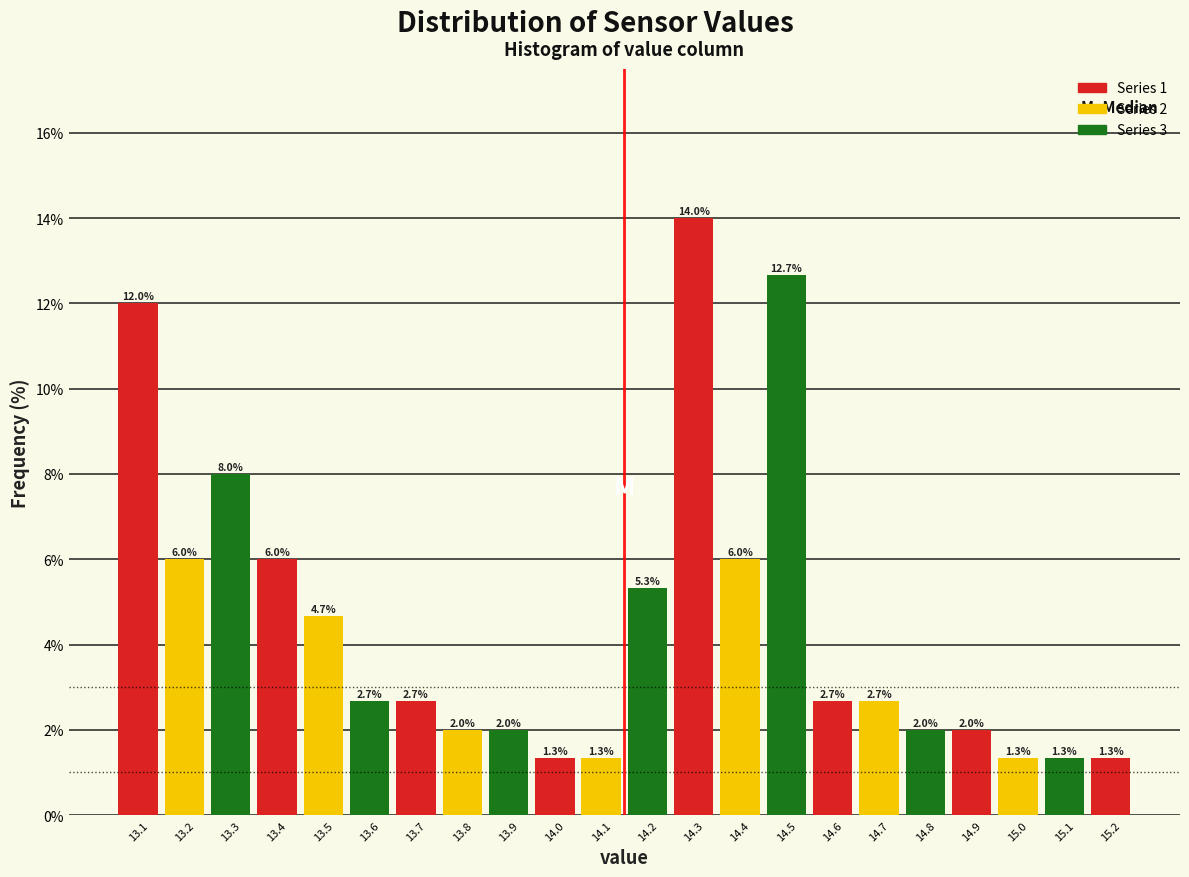

Reading right to left, extract all data points from this chart.

15.2=1.3	15.1=1.3	15.0=1.3	14.9=2.0	14.8=2.0	14.7=2.7	14.6=2.7	14.5=12.7	14.4=6.0	14.3=14.0	14.2=5.3	14.1=1.3	14.0=1.3	13.9=2.0	13.8=2.0	13.7=2.7	13.6=2.7	13.5=4.7	13.4=6.0	13.3=8.0	13.2=6.0	13.1=12.0